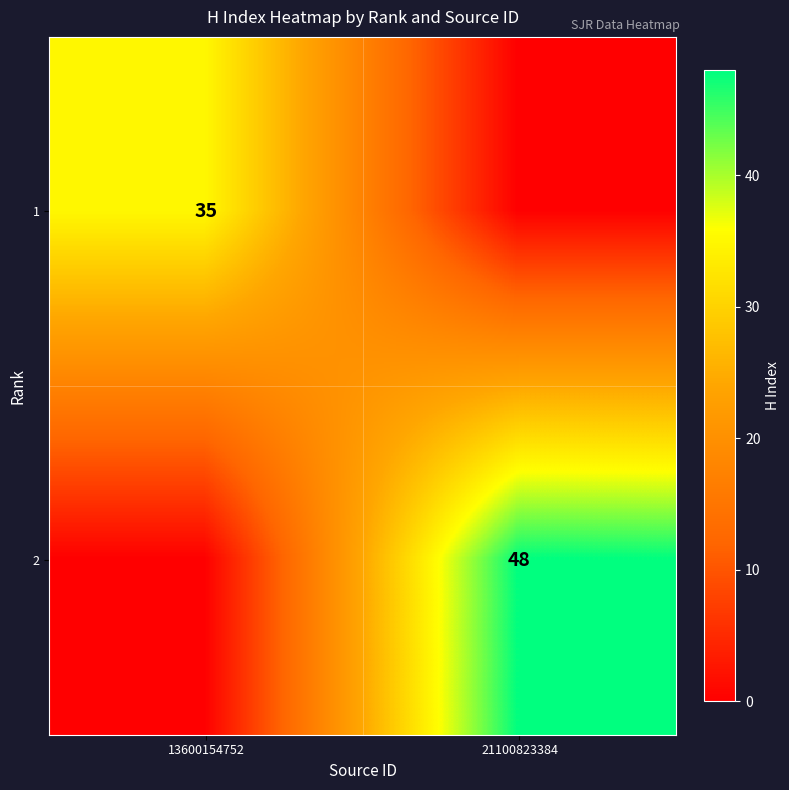

Is it true that 2 equals 48 at 21100823384?

True